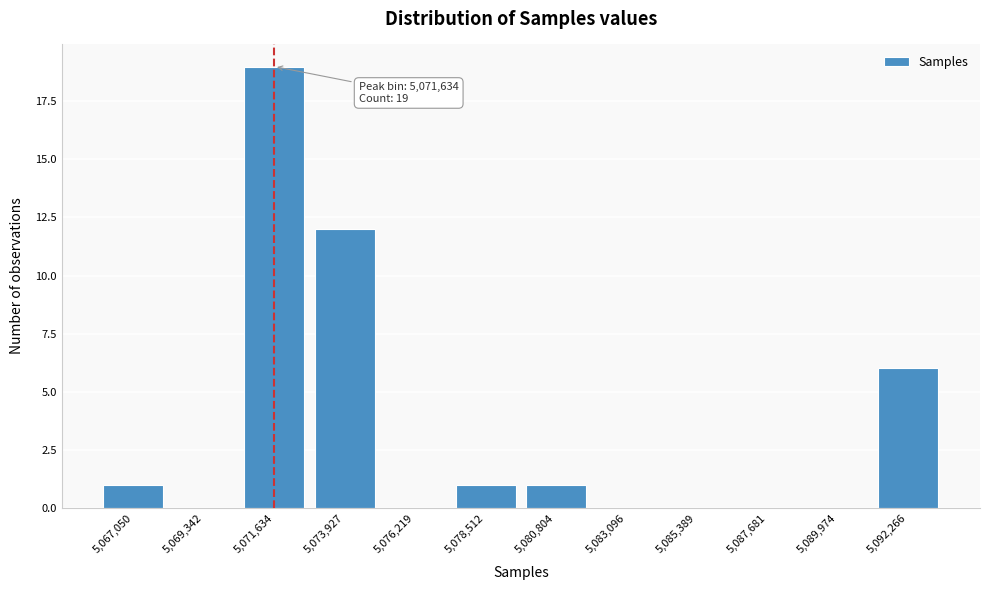

Reading left to right, transcribe all the data shown in this chart.

5,067,050=1	5,069,342=0	5,071,634=19	5,073,927=12	5,076,219=0	5,078,512=1	5,080,804=1	5,083,096=0	5,085,389=0	5,087,681=0	5,089,974=0	5,092,266=6